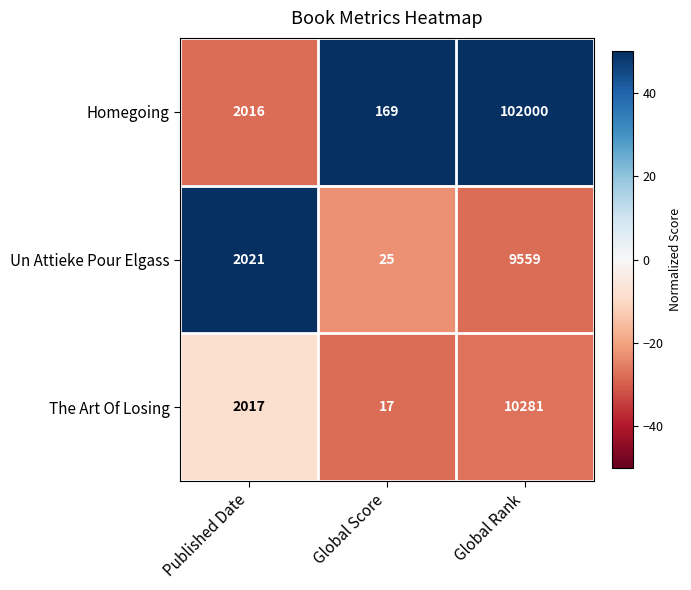

Rank the categories by Homegoing value from lowest to highest.

Global Score, Published Date, Global Rank